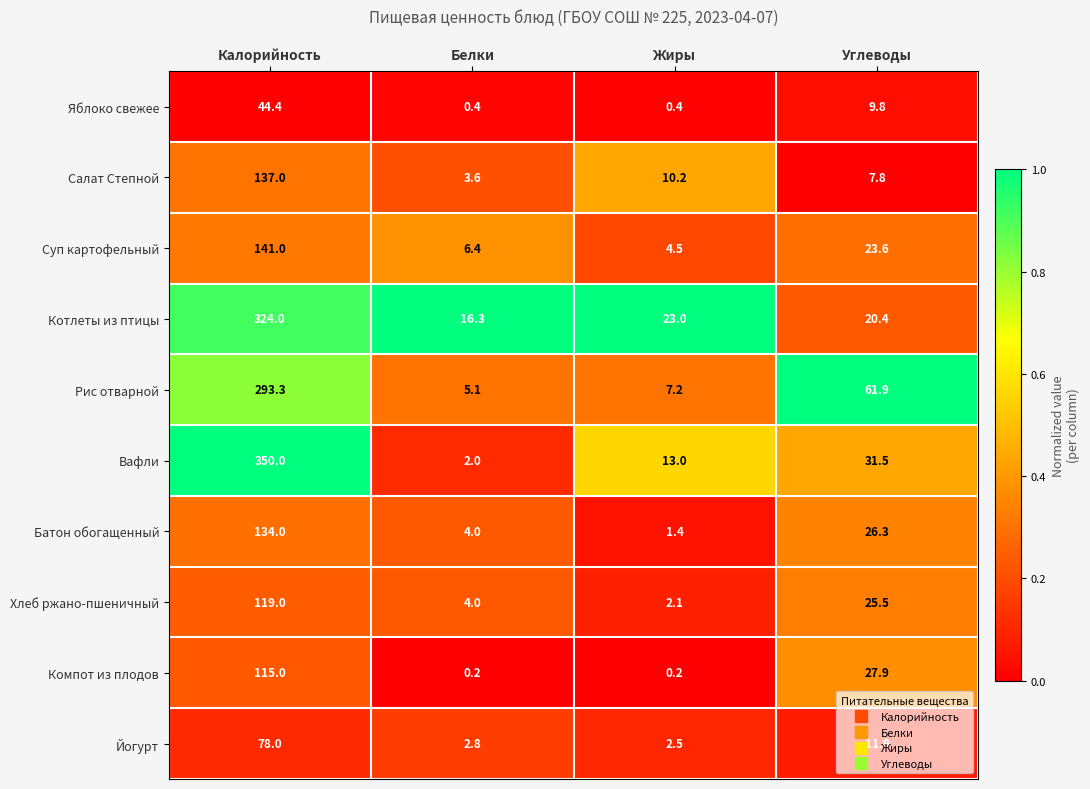

Rank the series by their maximum value, from lowest to highest.

Яблоко свежее, Йогурт, Компот из плодов, Хлеб ржано-пшеничный, Батон обогащенный, Салат Степной, Суп картофельный, Рис отварной, Котлеты из птицы, Вафли